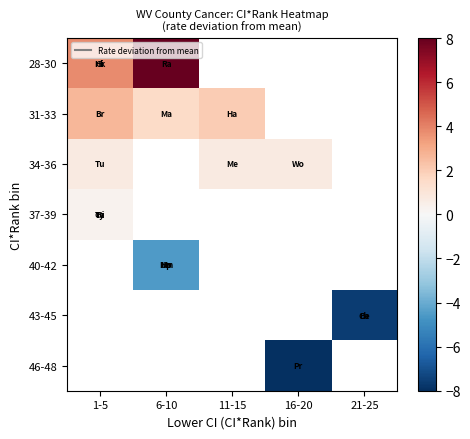

True or false: 31-33 has a value of 2.6 at 1-5.

True